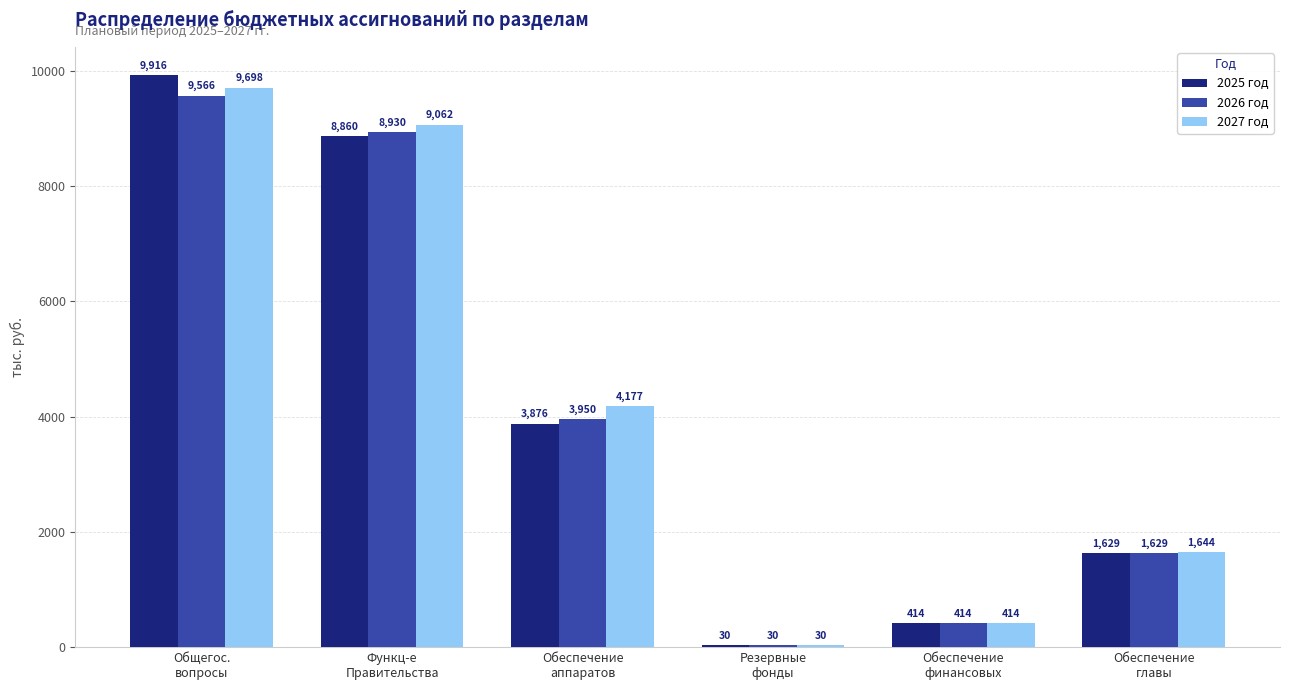

Is it true that 2025 год equals 414.4 at Обеспечение
финансовых?

True